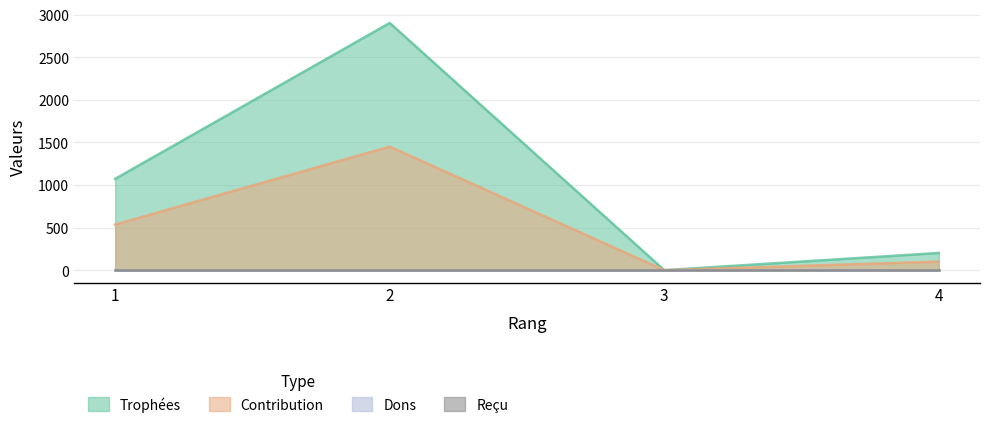

True or false: Contribution and Trophées intersect in this chart.

False